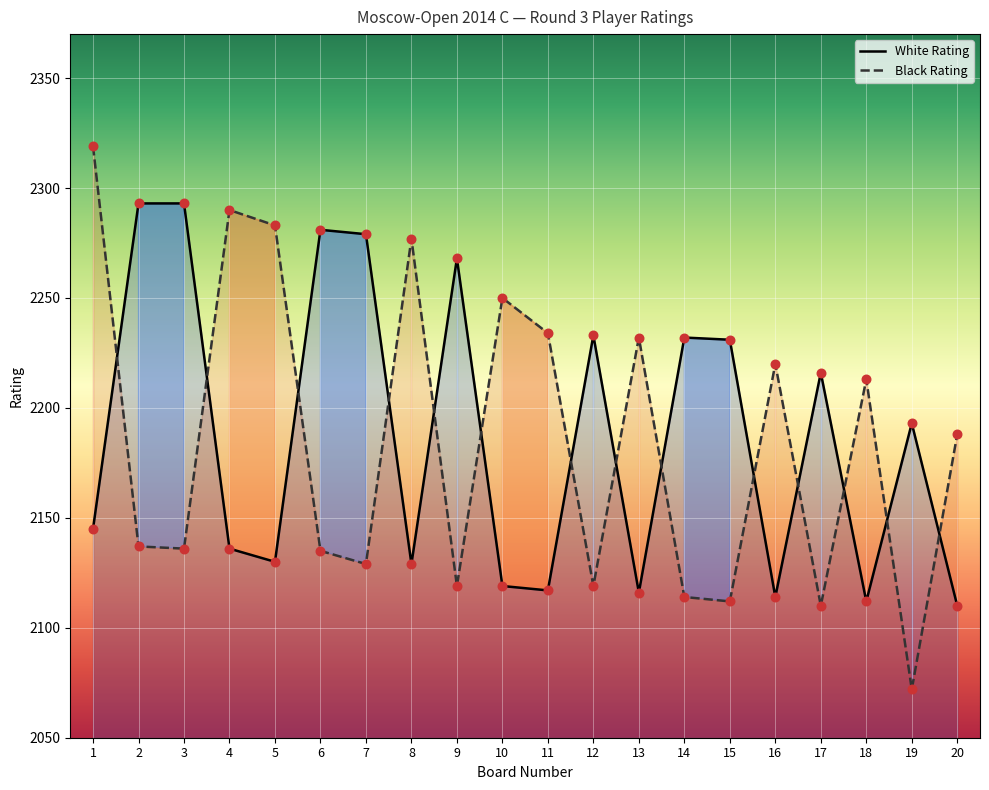

At which category is the sum across all series the highest?

1